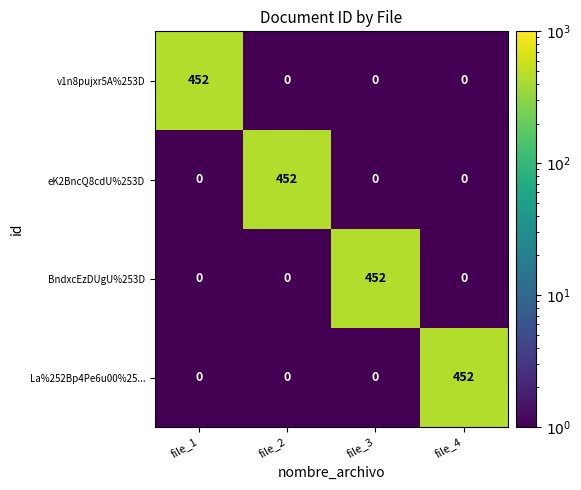

True or false: v1n8pujxr5A%253D has a value of -233 at file_2.

False